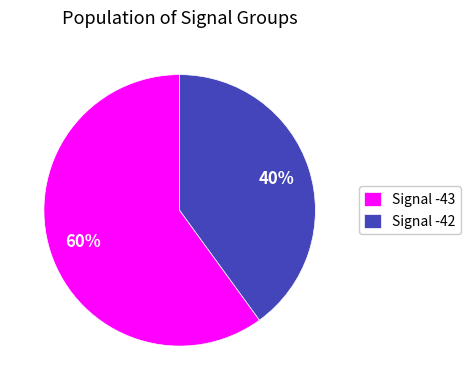

Rank the categories by value from highest to lowest.

Signal -43, Signal -42